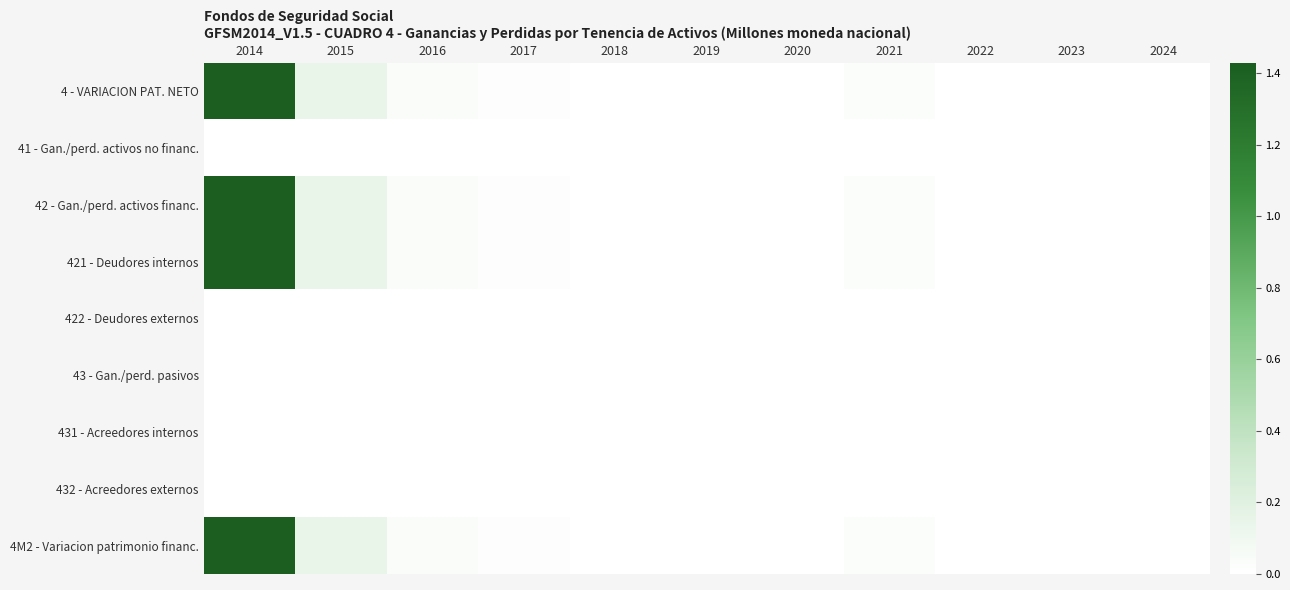

At 2018, list the series in order from smallest to largest.

4 - VARIACION PAT. NETO, 41 - Gan./perd. activos no financ., 42 - Gan./perd. activos financ., 421 - Deudores internos, 422 - Deudores externos, 43 - Gan./perd. pasivos, 431 - Acreedores internos, 432 - Acreedores externos, 4M2 - Variacion patrimonio financ.